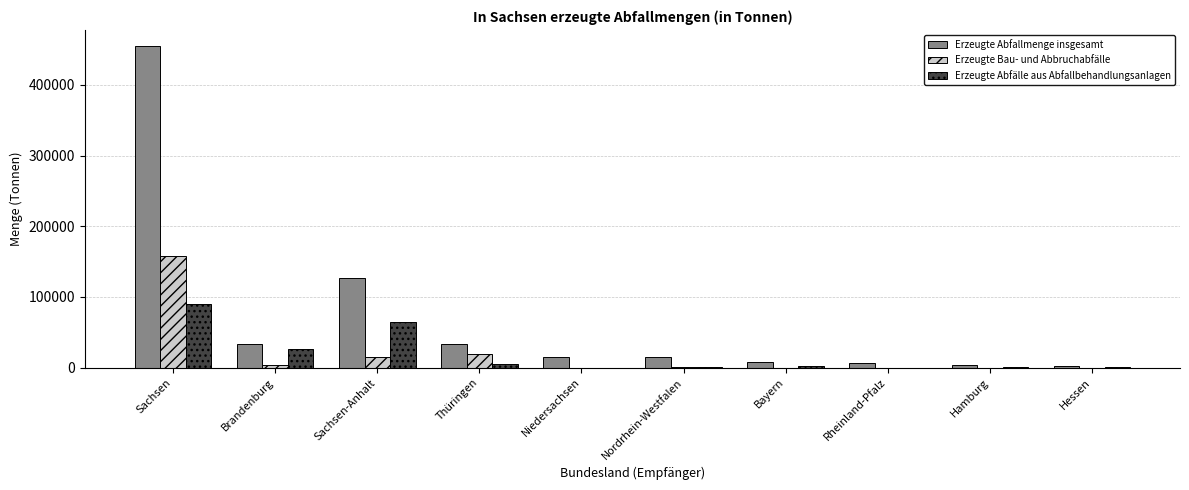

What is the average value of the Erzeugte Bau- und Abbruchabfälle series?

19632